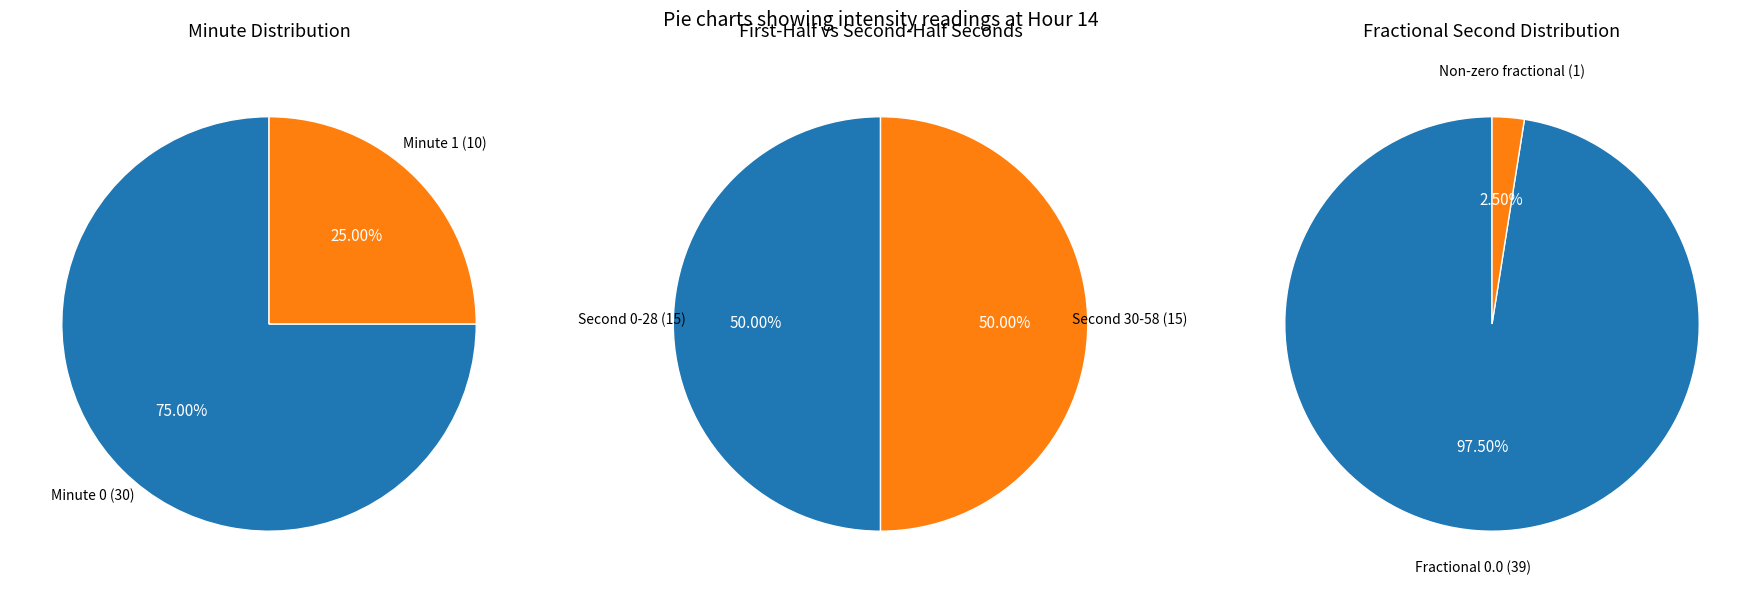

Rank the categories by value from highest to lowest.

Minute 0, Minute 1